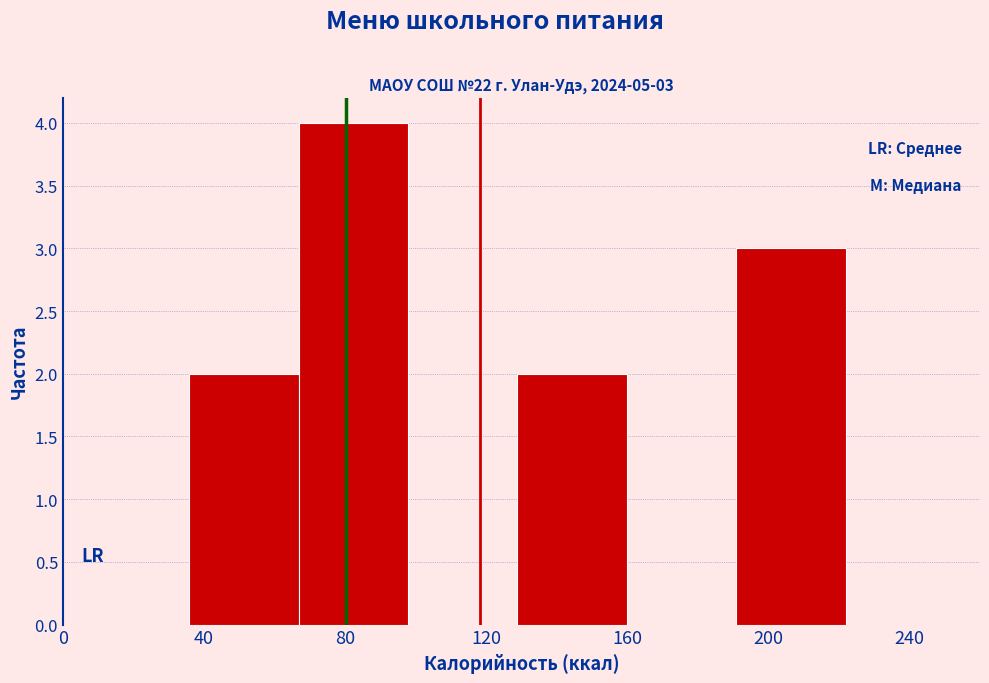

Over which range of the x-axis is the bar tallest?

65 to 100